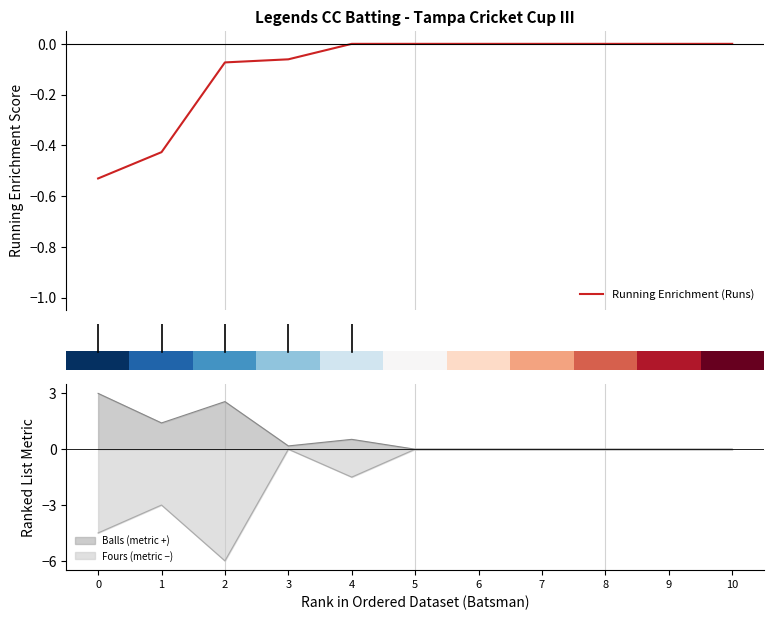

The Balls (metric +) series shows 0.0 at 9. True or false?

True